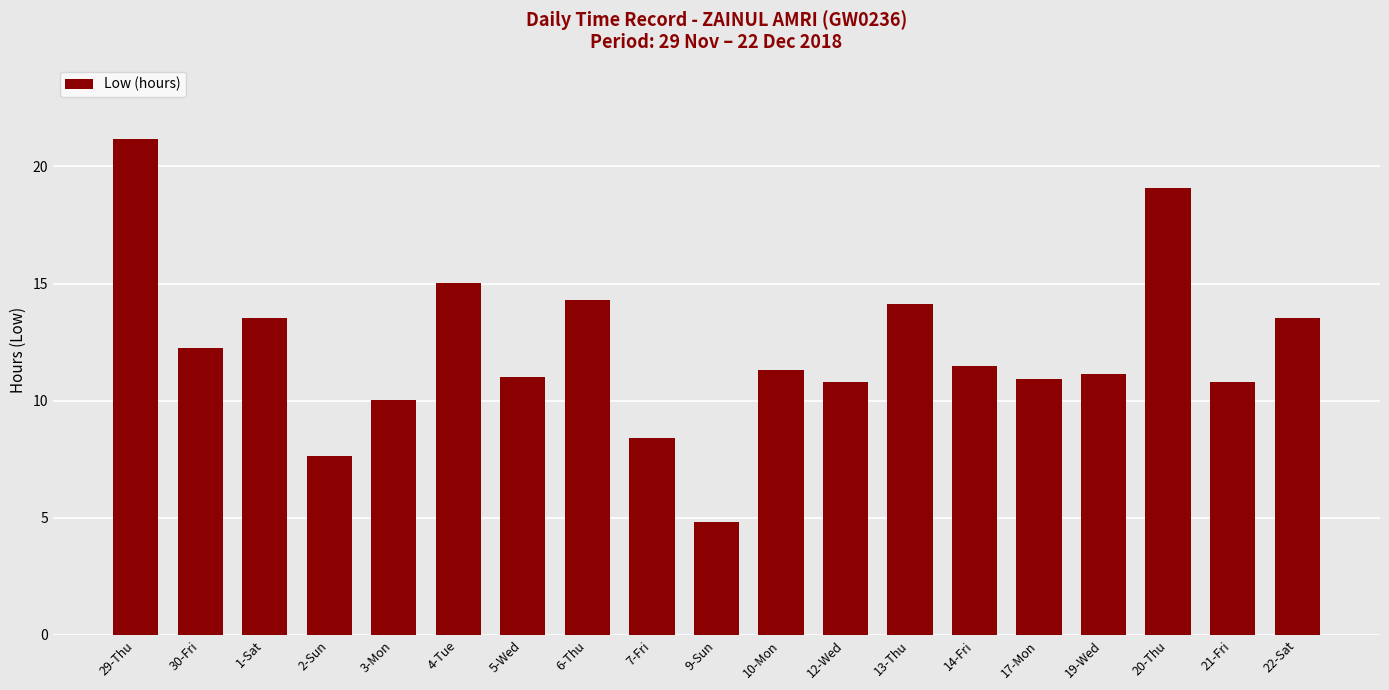

What is the change in value from 1-Sat to 2-Sun?

-5.9